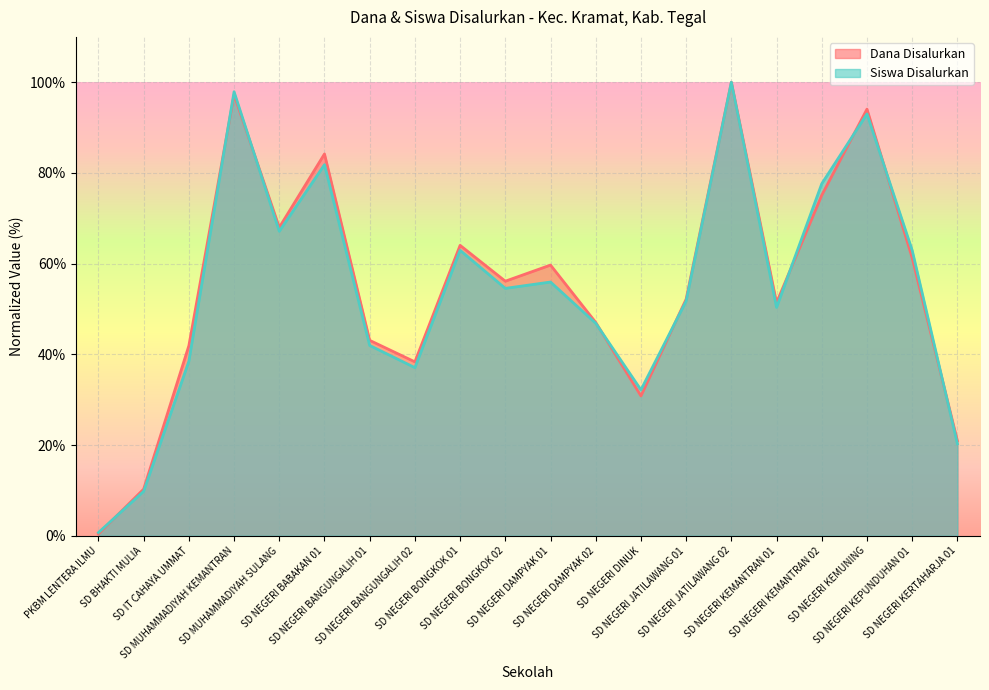

List the series in order of their overall mean, lowest first.

Siswa Disalurkan, Dana Disalurkan